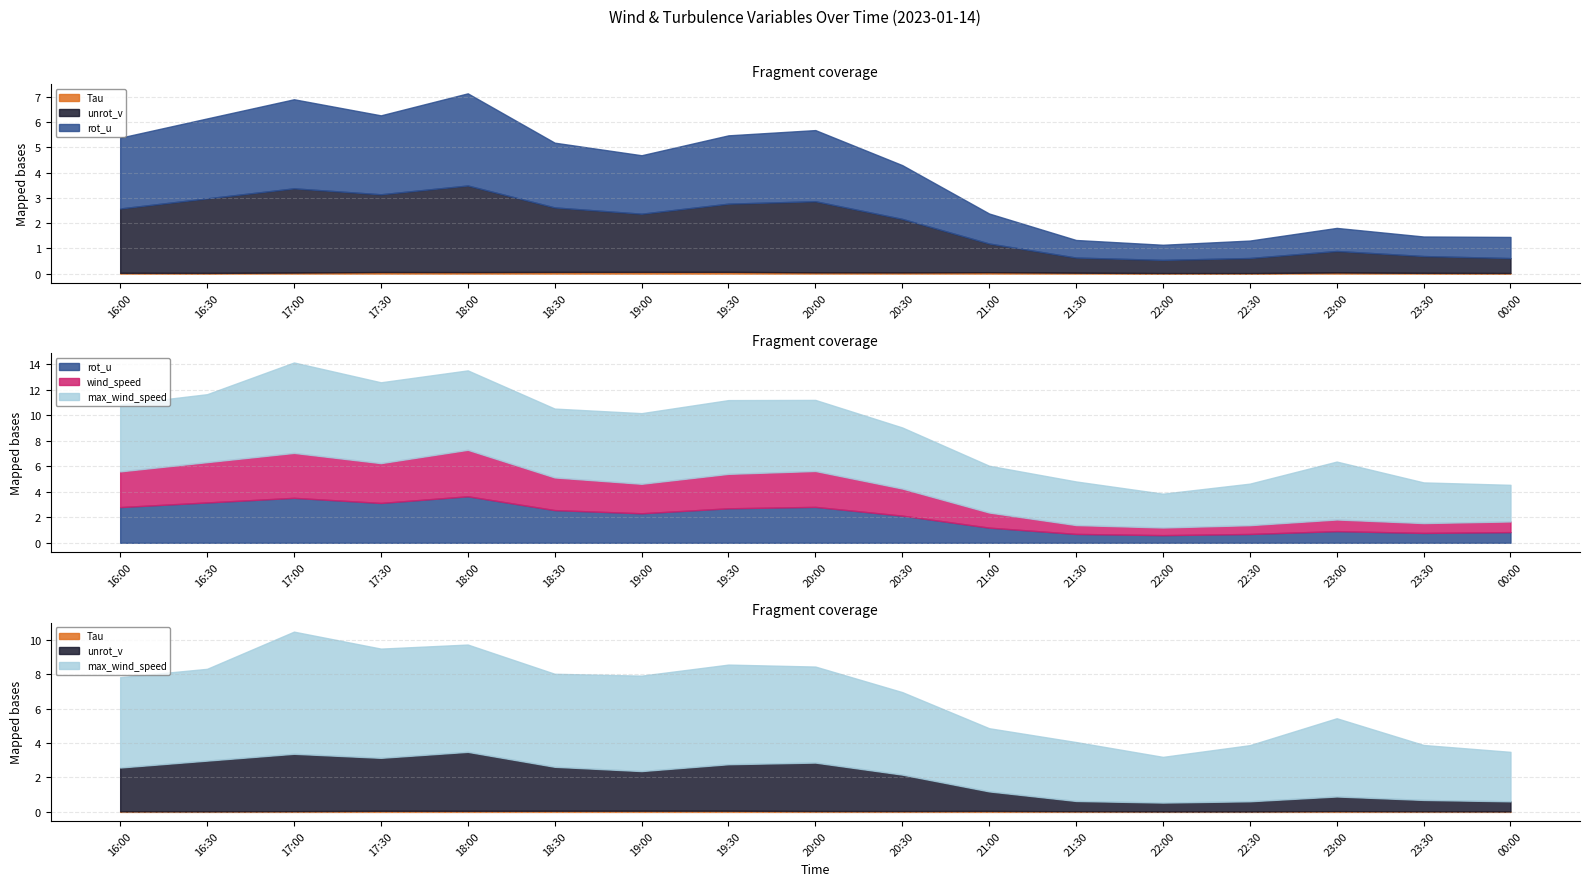

Does the chart have visible grid lines?

Yes